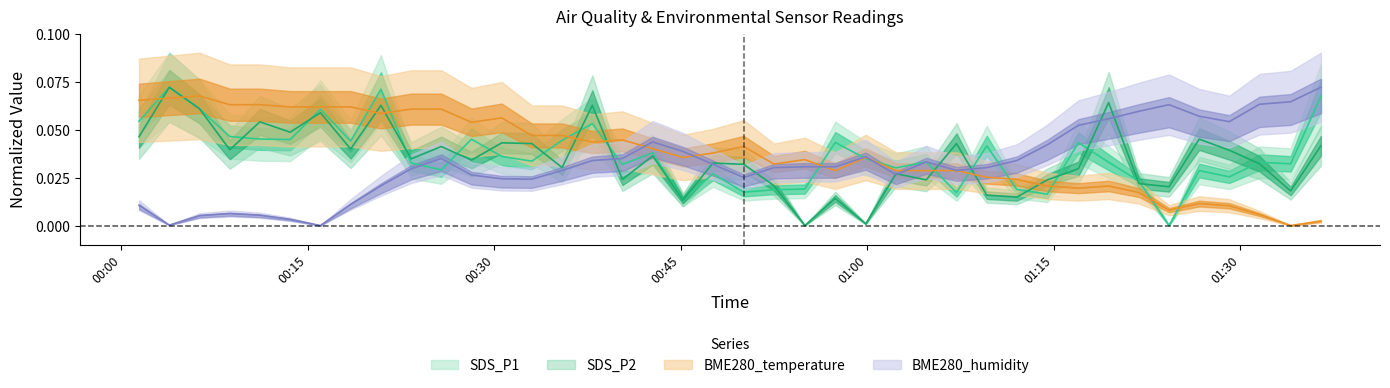

Reading left to right, transcribe all the data shown in this chart.

SDS_P1: 0.1	0.1	0.1	0.0	0.0	0.0	0.1	0.0	0.1	0.0	0.0	0.0	0.0	0.0	0.0	0.1	0.0	0.0	0.0	0.0	0.0	0.0	0.0	0.0	0.0	0.0	0.0	0.0	0.0	0.0	0.0	0.0	0.0	0.0	0.0	0.0	0.0	0.0	0.0	0.1
SDS_P2: 0.0	0.1	0.1	0.0	0.1	0.0	0.1	0.0	0.1	0.0	0.0	0.0	0.0	0.0	0.0	0.1	0.0	0.0	0.0	0.0	0.0	0.0	0.0	0.0	0.0	0.0	0.0	0.0	0.0	0.0	0.0	0.0	0.1	0.0	0.0	0.0	0.0	0.0	0.0	0.0
BME280_temperature: 0.1	0.1	0.1	0.1	0.1	0.1	0.1	0.1	0.1	0.1	0.1	0.1	0.1	0.0	0.0	0.0	0.0	0.0	0.0	0.0	0.0	0.0	0.0	0.0	0.0	0.0	0.0	0.0	0.0	0.0	0.0	0.0	0.0	0.0	0.0	0.0	0.0	0.0	0.0	0.0
BME280_humidity: 0.0	0.0	0.0	0.0	0.0	0.0	0.0	0.0	0.0	0.0	0.0	0.0	0.0	0.0	0.0	0.0	0.0	0.0	0.0	0.0	0.0	0.0	0.0	0.0	0.0	0.0	0.0	0.0	0.0	0.0	0.0	0.1	0.1	0.1	0.1	0.1	0.1	0.1	0.1	0.1